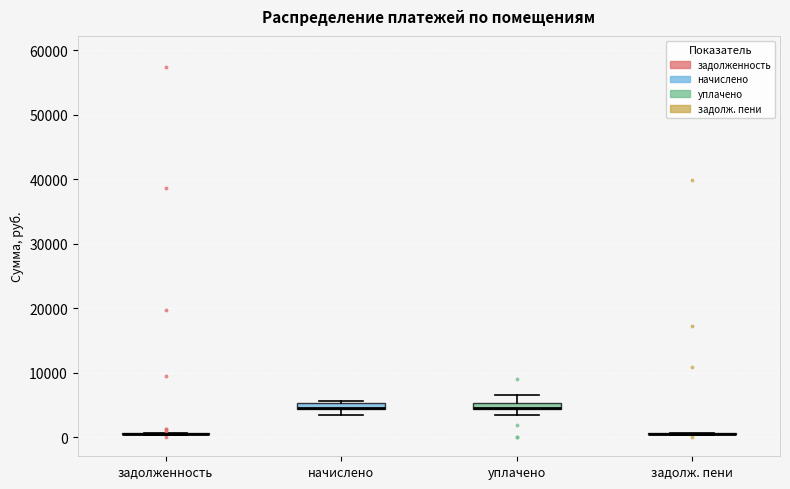

Where is the lower edge of the box for уплачено on the y-axis? The values are not printed on the chart, so give them approximately, as read against the axis.

4000